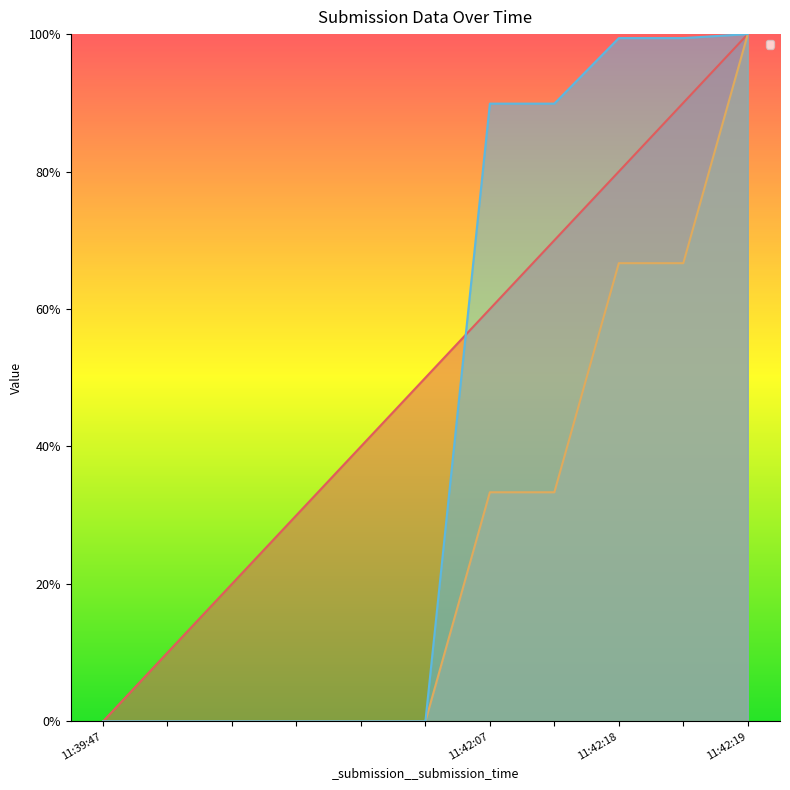

Which series has the largest range (max minus min)?

_submission__id